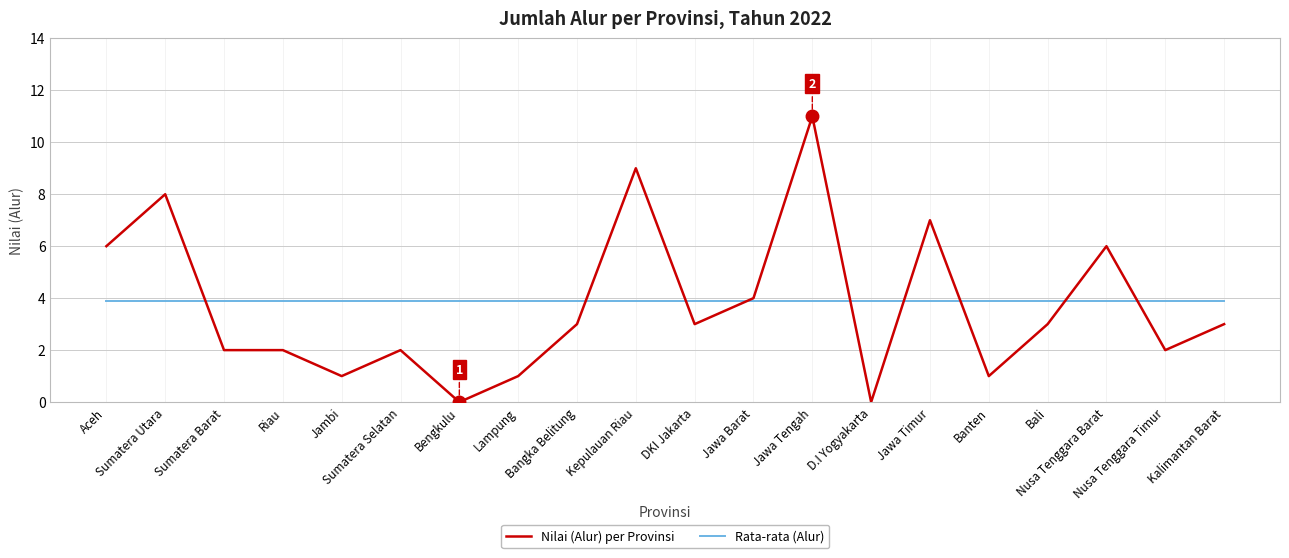

The value of Nilai (Alur) per Provinsi at Aceh is 10.8. True or false?

False